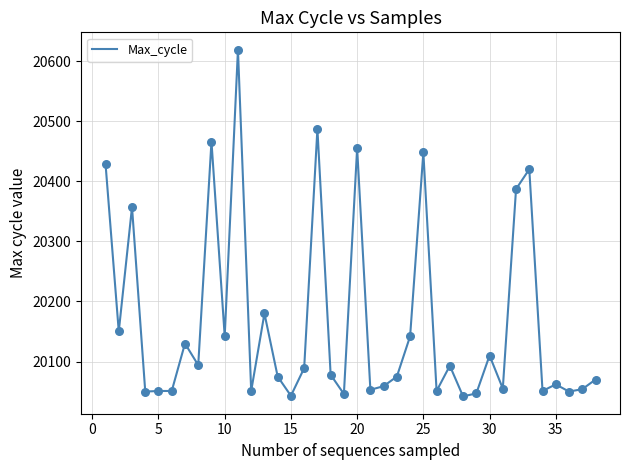

What is the difference between the maximum and minimum values?

577